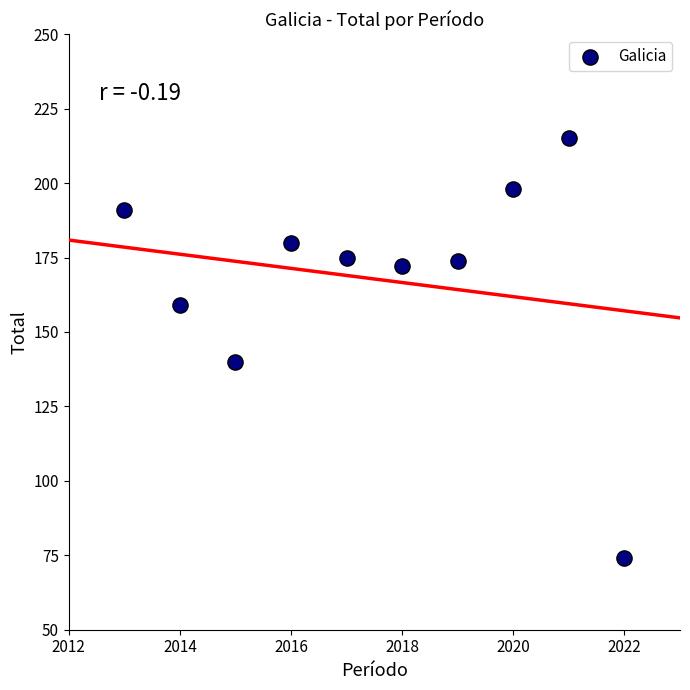

What Y value in the scatter plot is closest to 144?

140